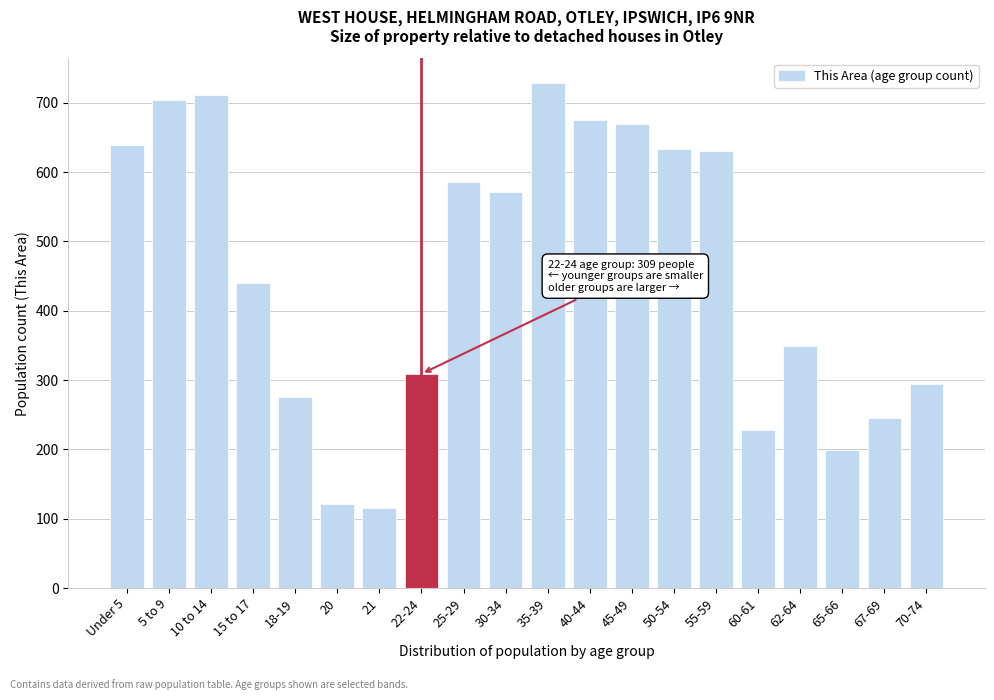

Reading left to right, extract all data points from this chart.

639	704	712	440	275	121	115	309	586	572	728	676	670	634	630	228	349	199	246	294